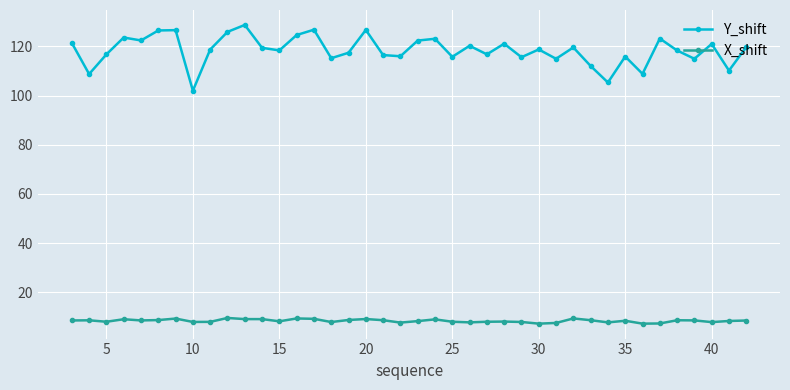

True or false: Y_shift and X_shift intersect in this chart.

False